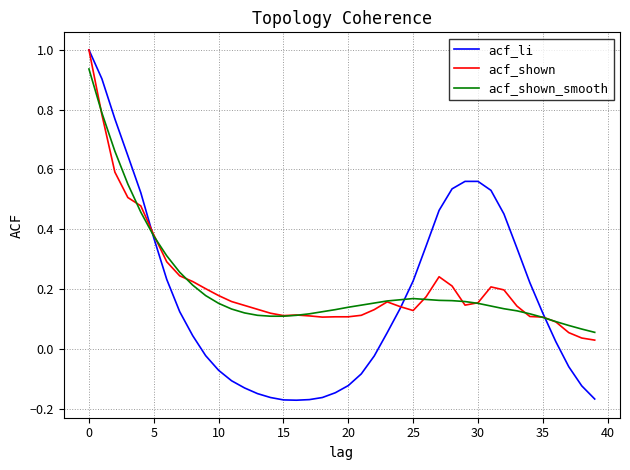

What is the maximum value shown in the chart?

1.0